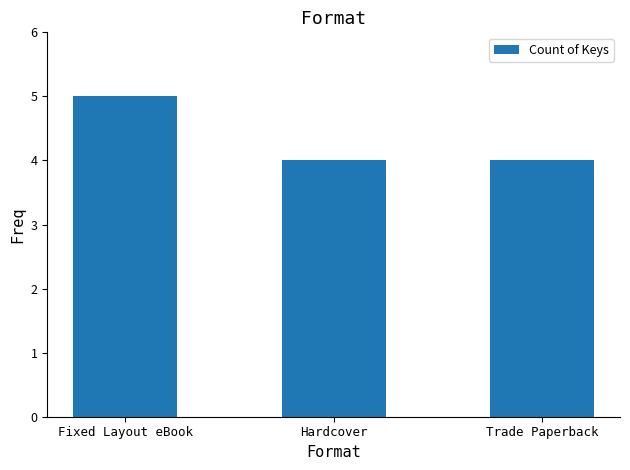

True or false: the data shows 7 at Hardcover.

False